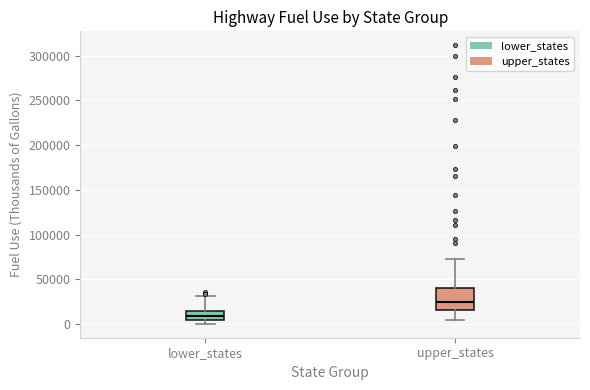

Which box's median line is the highest?

upper_states